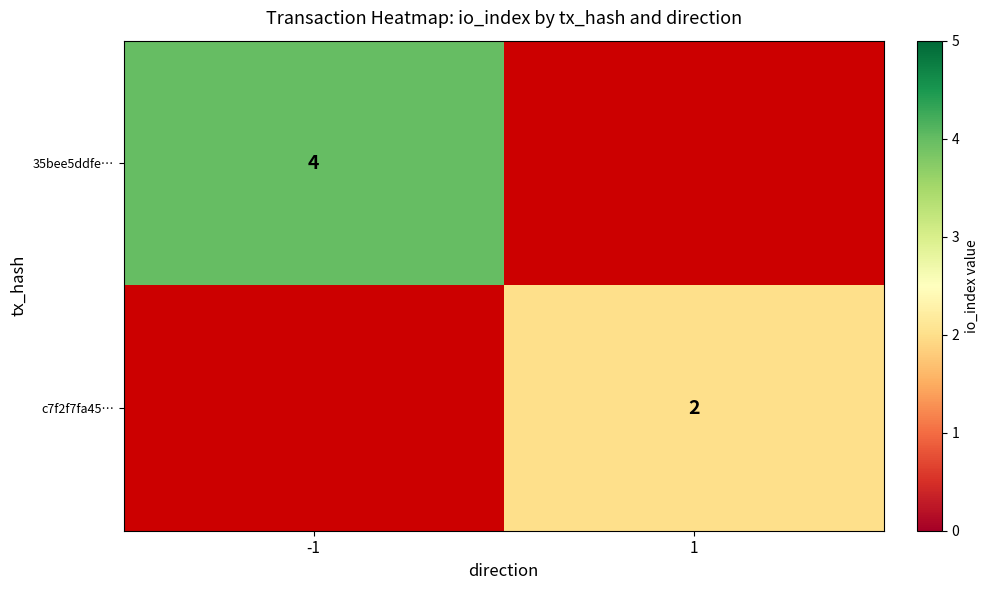

How many distinct data groups are displayed?

2